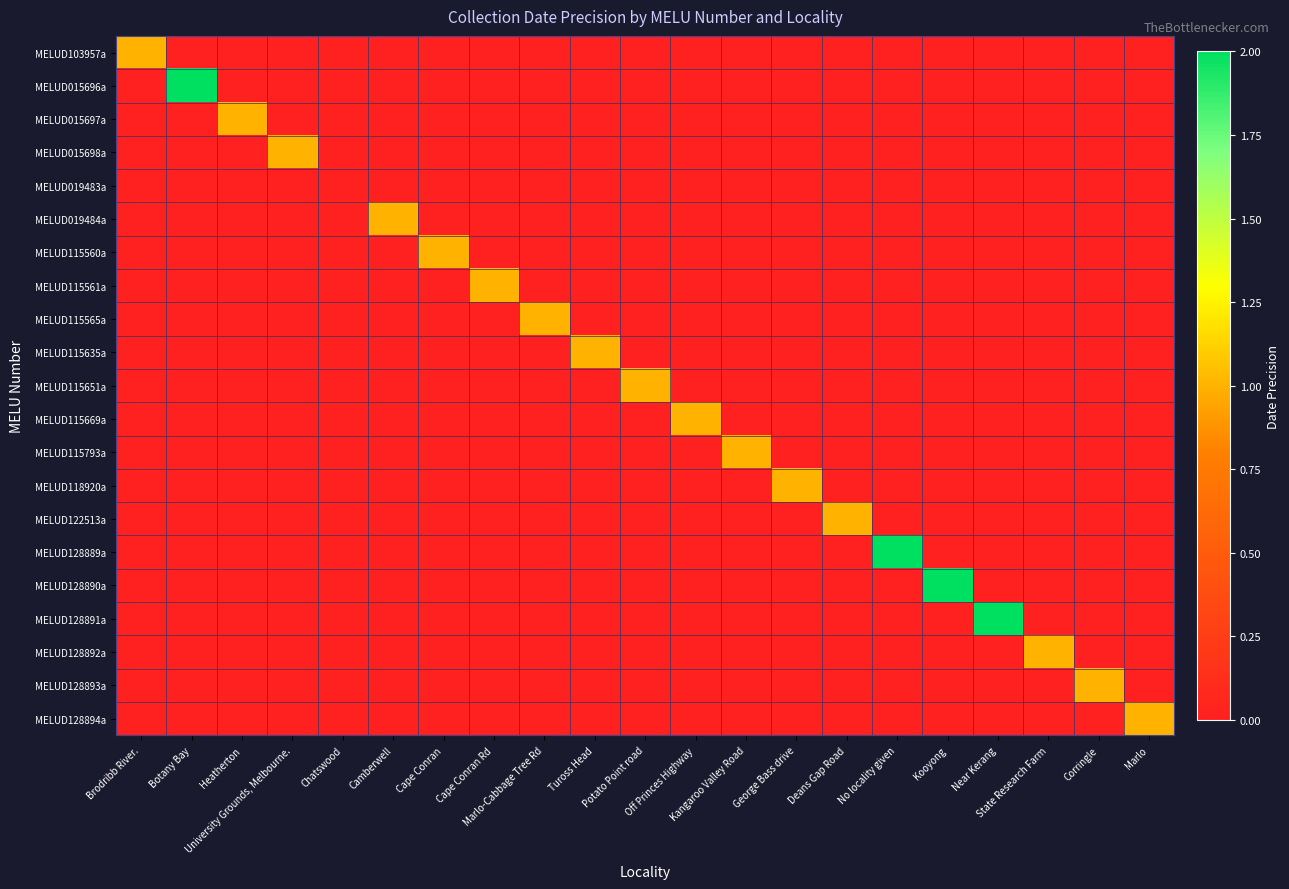

How many categories are shown in the chart?

21